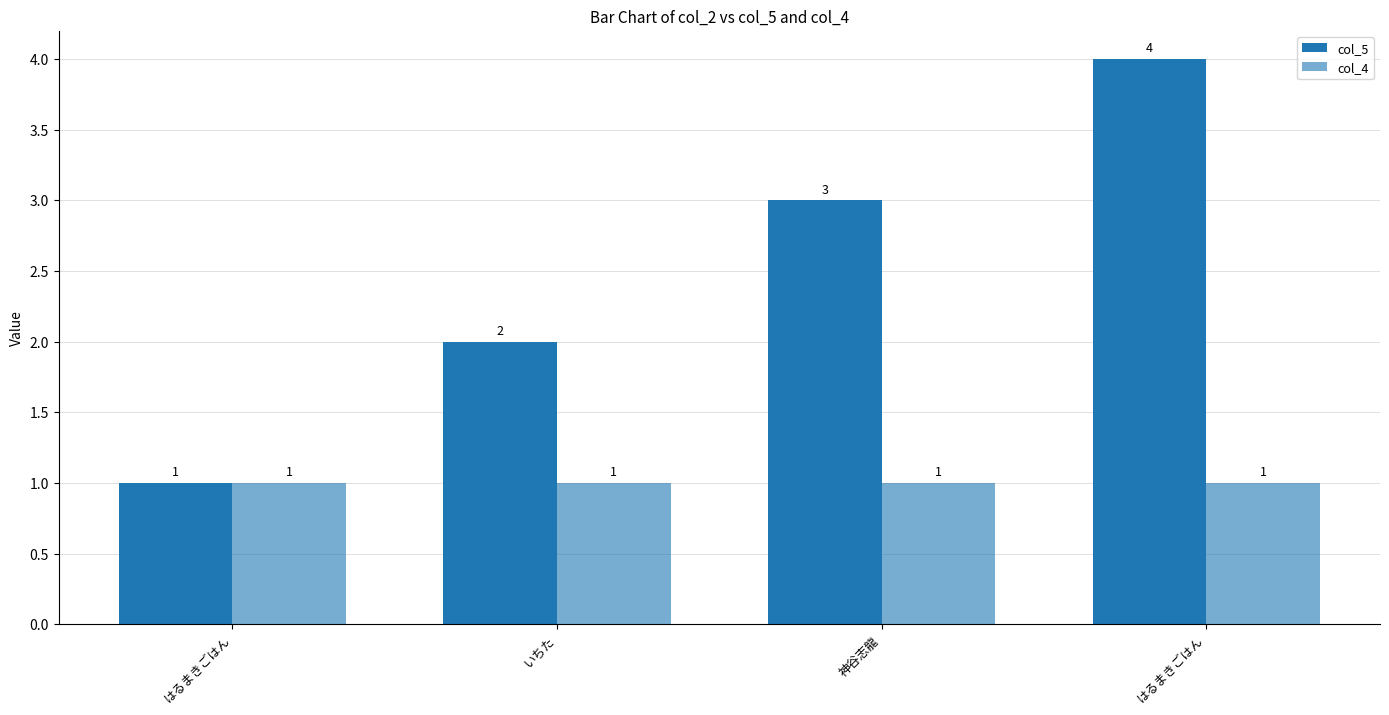

What is the label of the 4th bar from the left?

はるまきごはん